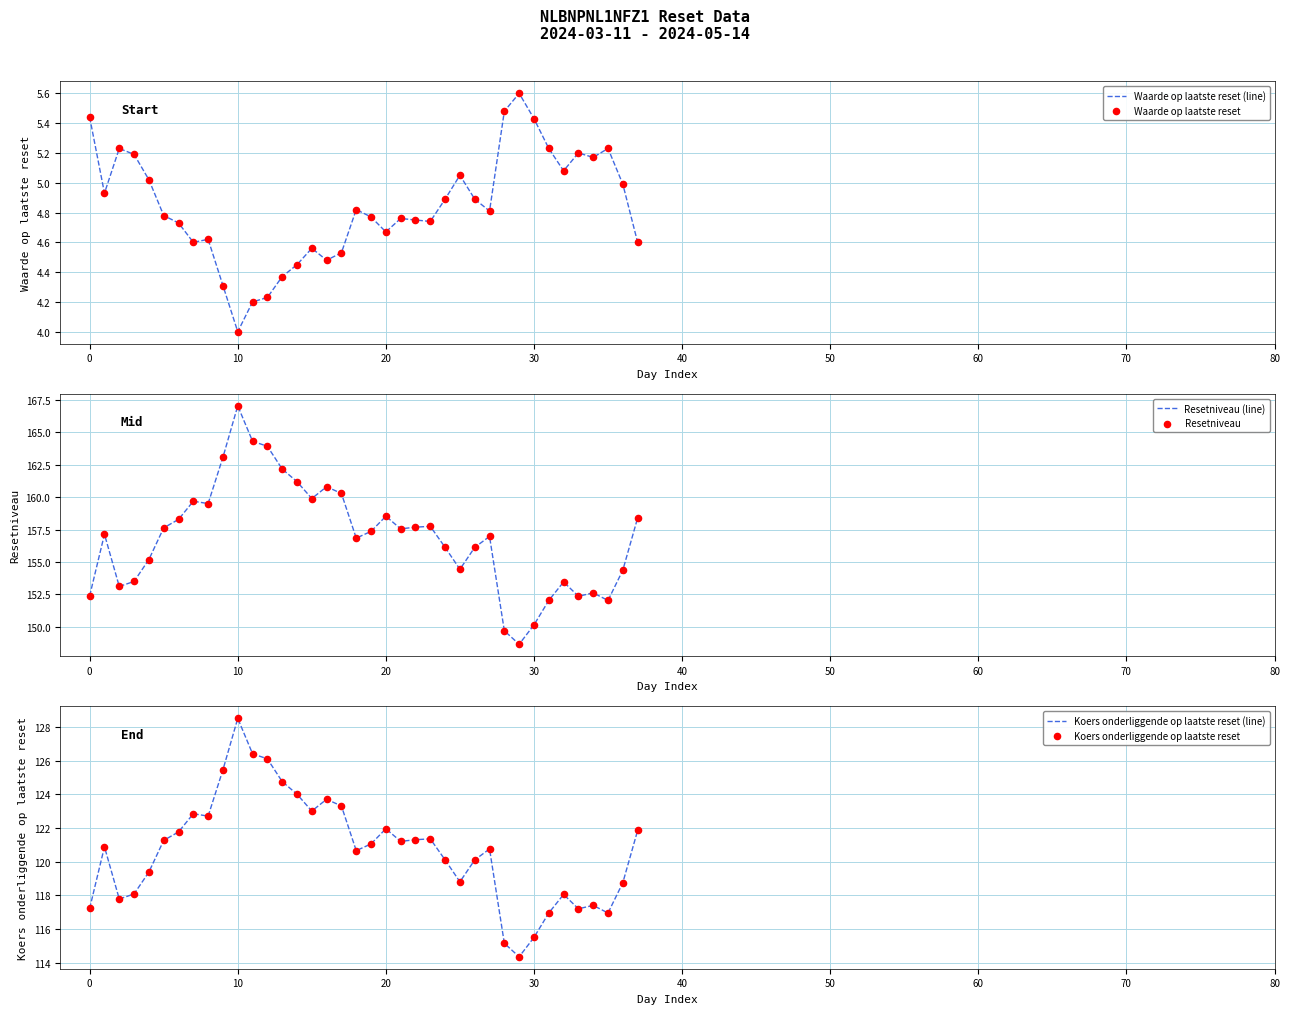

Which series contains the lowest Y value?

Waarde op laatste reset (line)